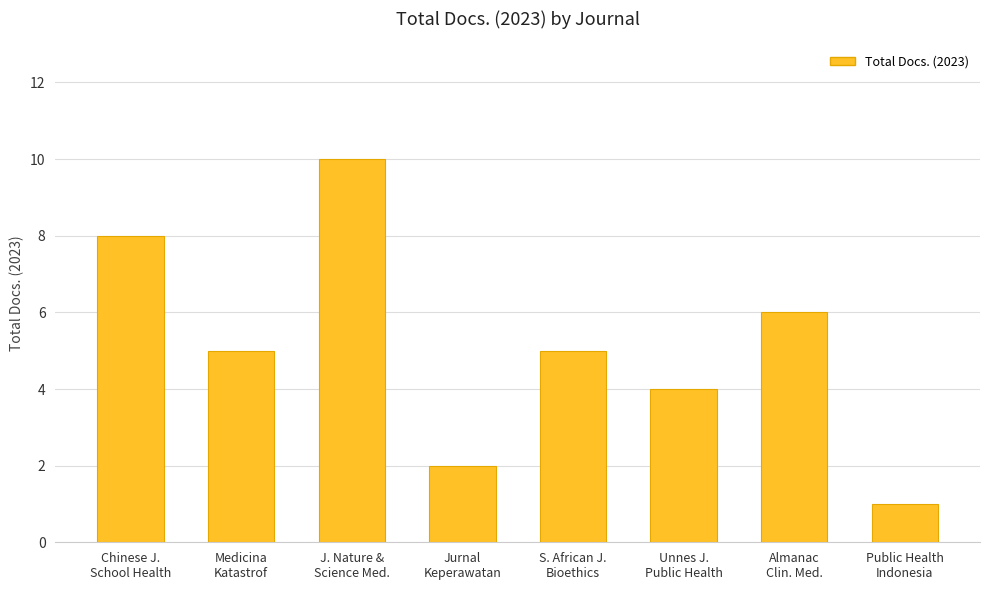

At which category does the chart reach its peak across all series?

J. Nature &
Science Med.